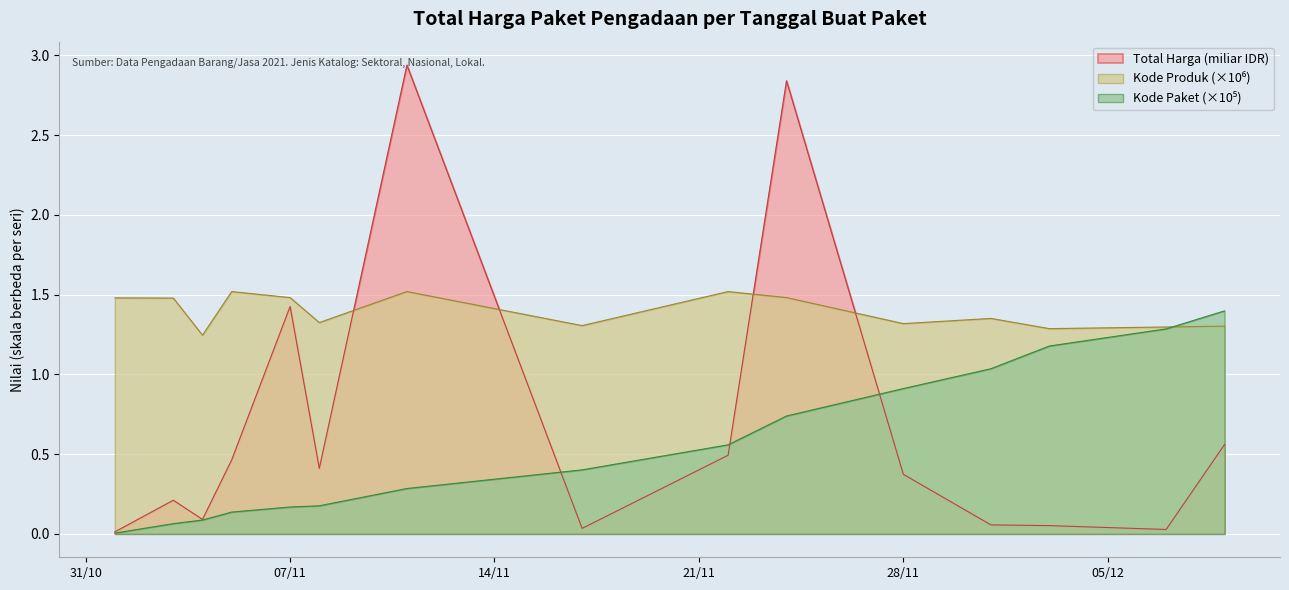

True or false: Kode Produk has more than 1 points higher than both neighbors.

True